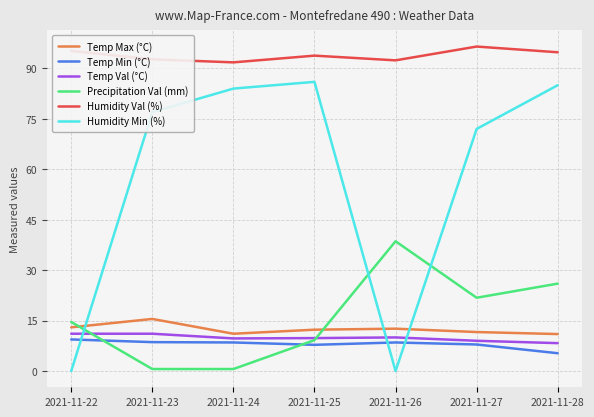

True or false: Temp Min (°C) has a value of 8.5 at 2021-11-26.

True